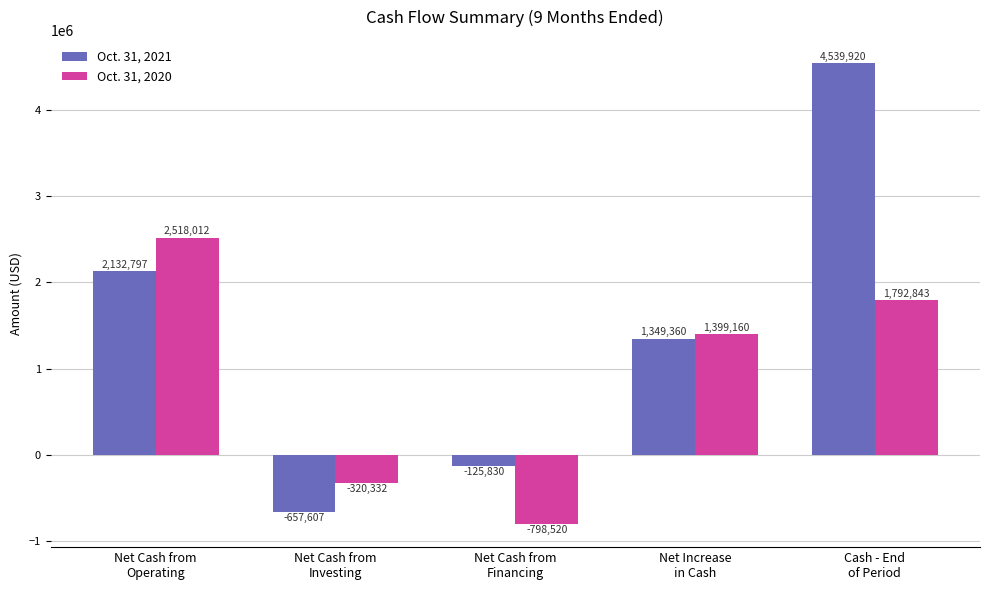

Which series changed the most between Net Cash from
Operating and Net Increase
in Cash?

Oct. 31, 2020